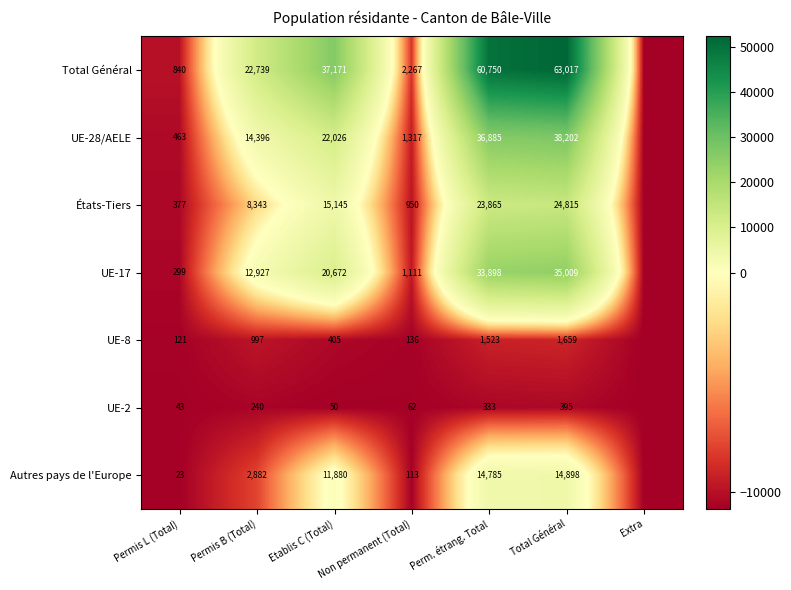

Is the value of États-Tiers at Permis L (Total) greater than the value of UE-2 at Non permanent (Total)?

Yes